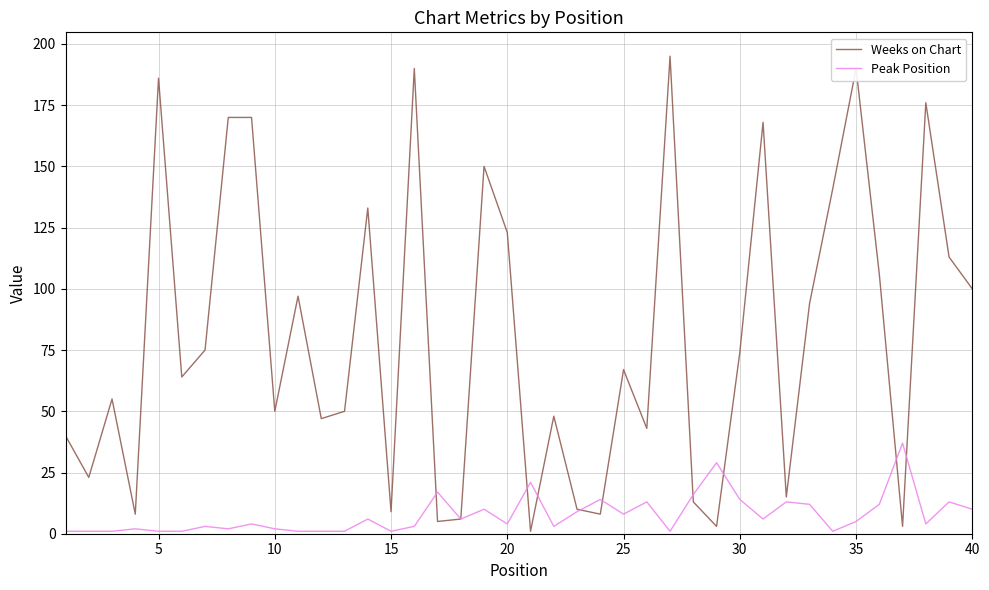

Count the number of data series in this chart.

2